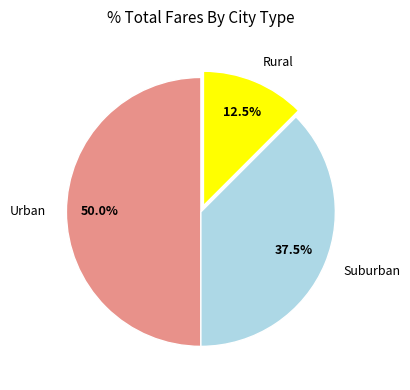

What is the largest slice in the pie chart?

Urban